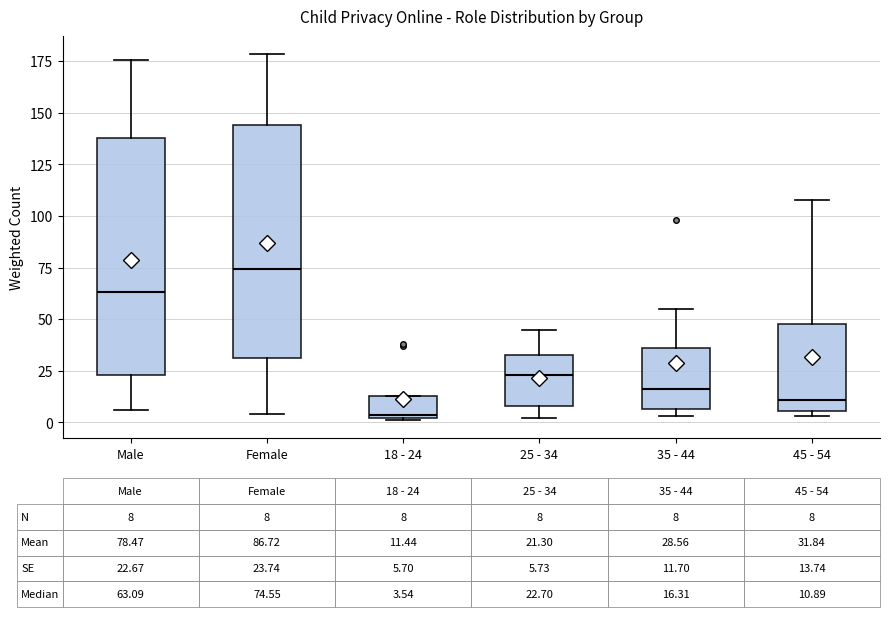

Which box's median line is the lowest?

18 - 24